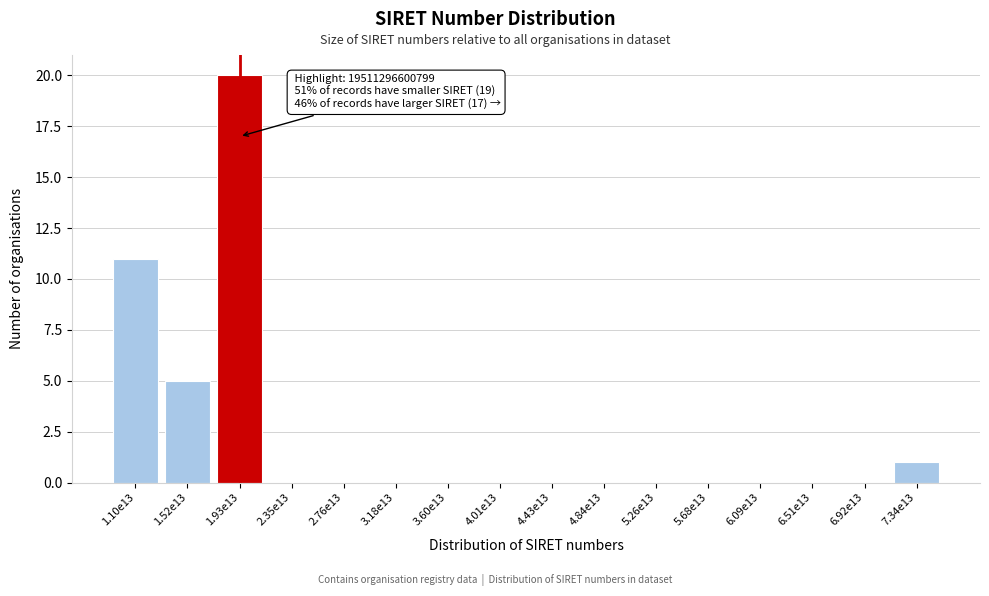

Reading left to right, what are all the values shown in this chart?

1.10e13=11	1.52e13=5	1.93e13=20	2.35e13=0	2.76e13=0	3.18e13=0	3.60e13=0	4.01e13=0	4.43e13=0	4.84e13=0	5.26e13=0	5.68e13=0	6.09e13=0	6.51e13=0	6.92e13=0	7.34e13=1